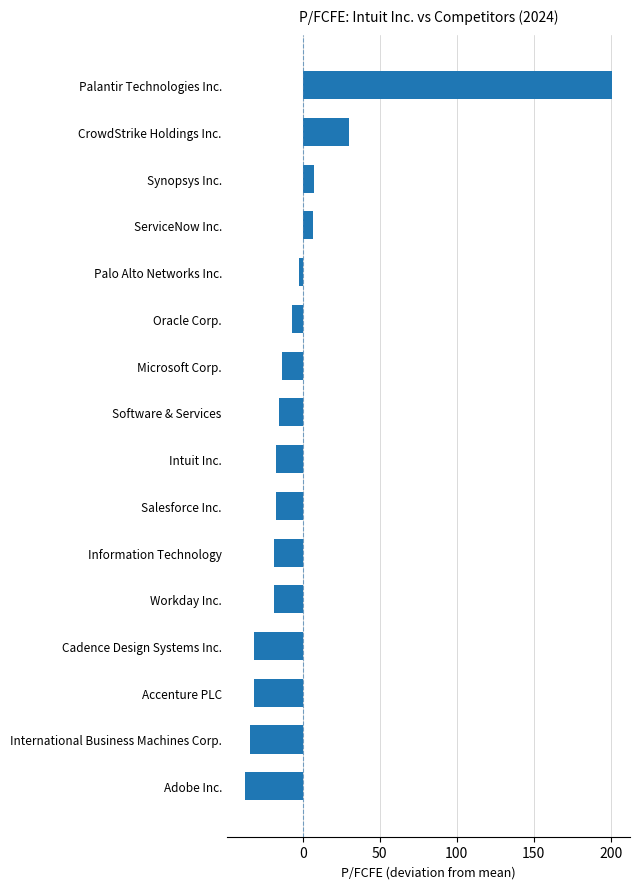

What is the maximum value shown in the chart?

200.7